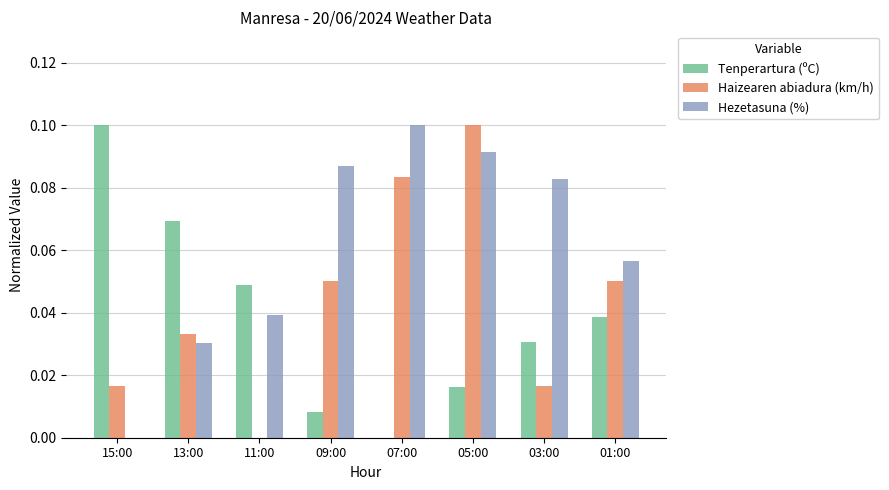

Is the value of Haizearen abiadura (km/h) at 15:00 greater than the value of Hezetasuna (%) at 15:00?

Yes